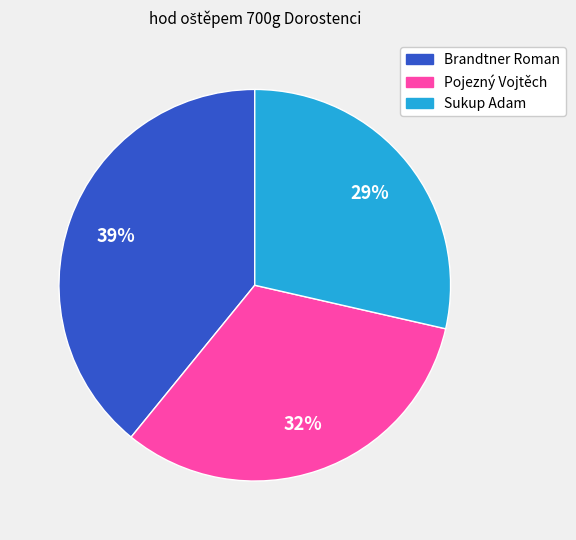

Rank the categories by value from highest to lowest.

Brandtner Roman, Pojezný Vojtěch, Sukup Adam